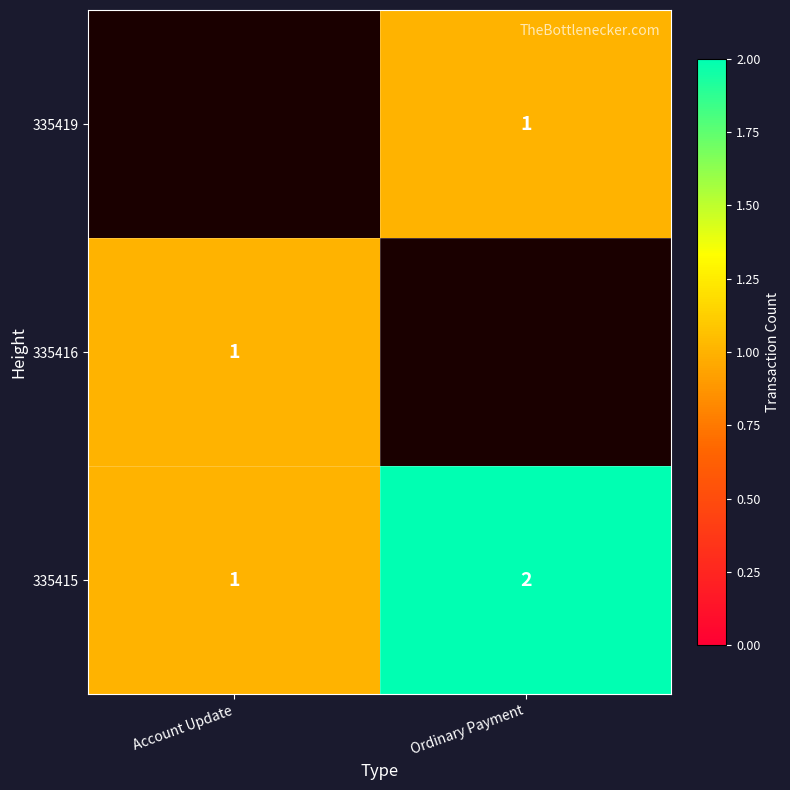

Is it true that 335415 equals 1 at Ordinary Payment?

False